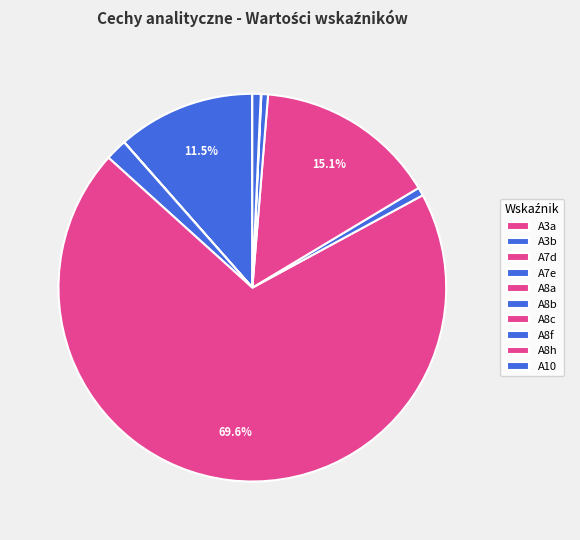

Does any single category account for the majority?

Yes